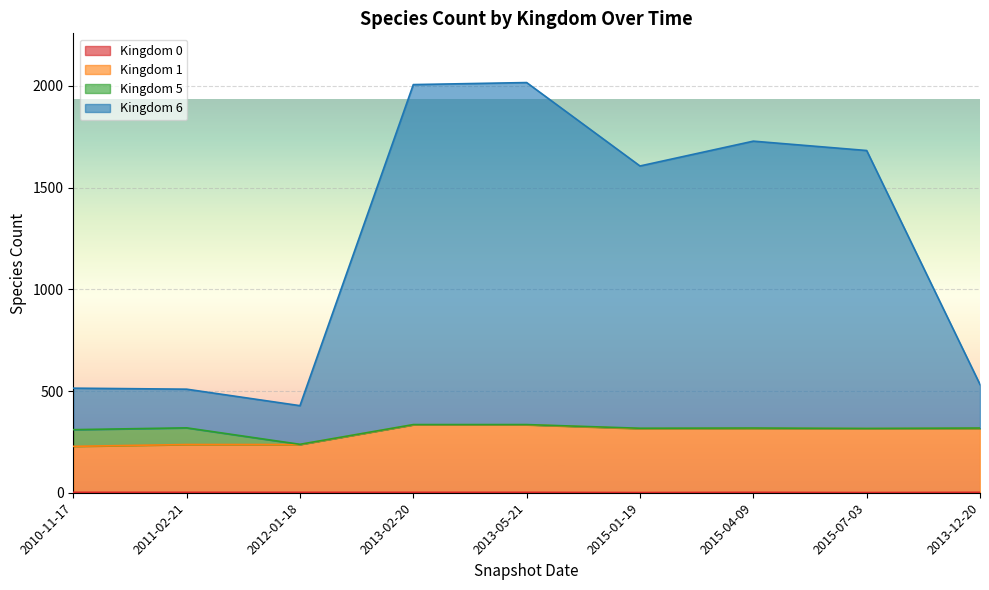

Which series has the widest spread of values?

Kingdom 6